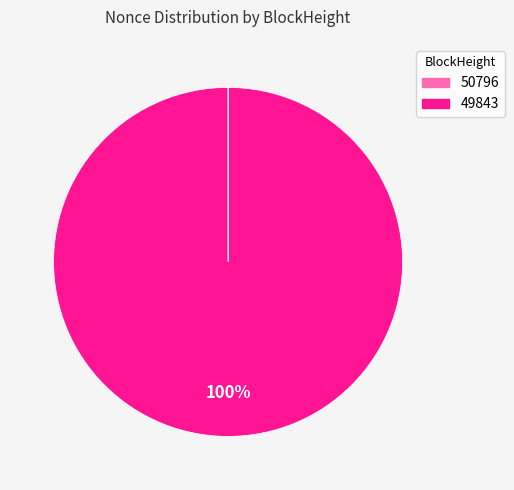

Which category has the biggest portion of the pie?

49843